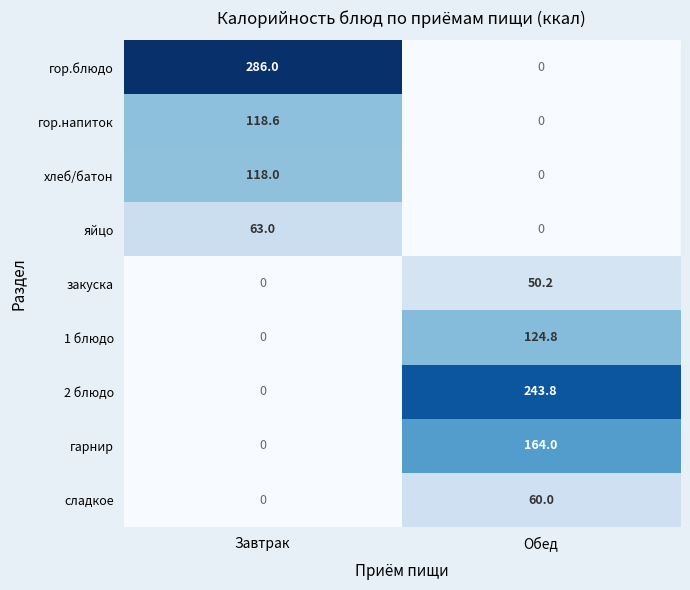

Which series has the largest range (max minus min)?

гор.блюдо